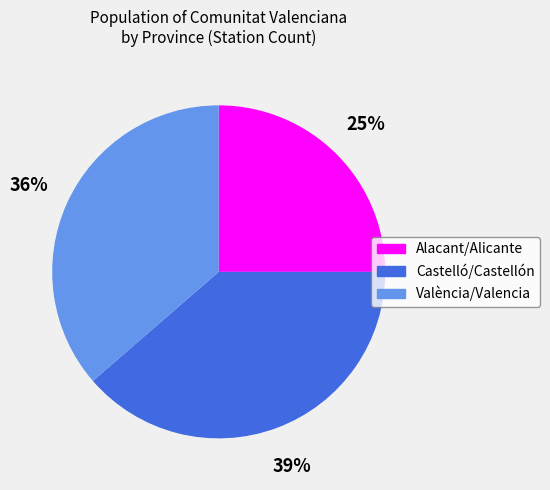

To the nearest percent, what is the combined percentage of Alacant/Alicante and València/Valencia?

61%